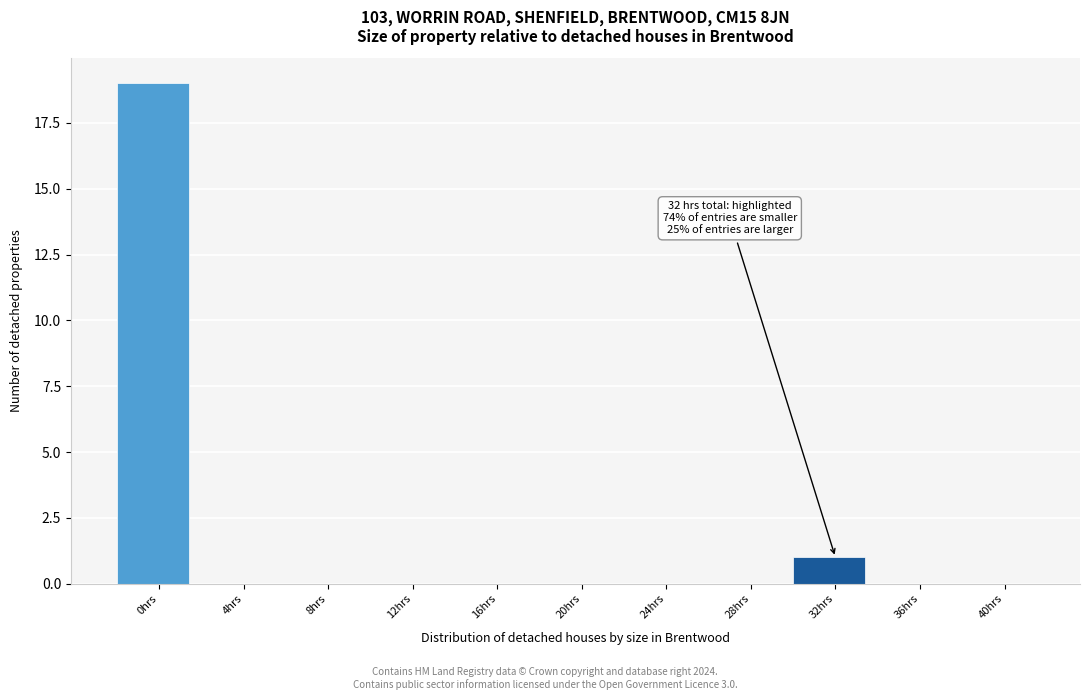

Reading left to right, list all the values displayed in this chart.

0hrs=19	4hrs=0	8hrs=0	12hrs=0	16hrs=0	20hrs=0	24hrs=0	28hrs=0	32hrs=1	36hrs=0	40hrs=0